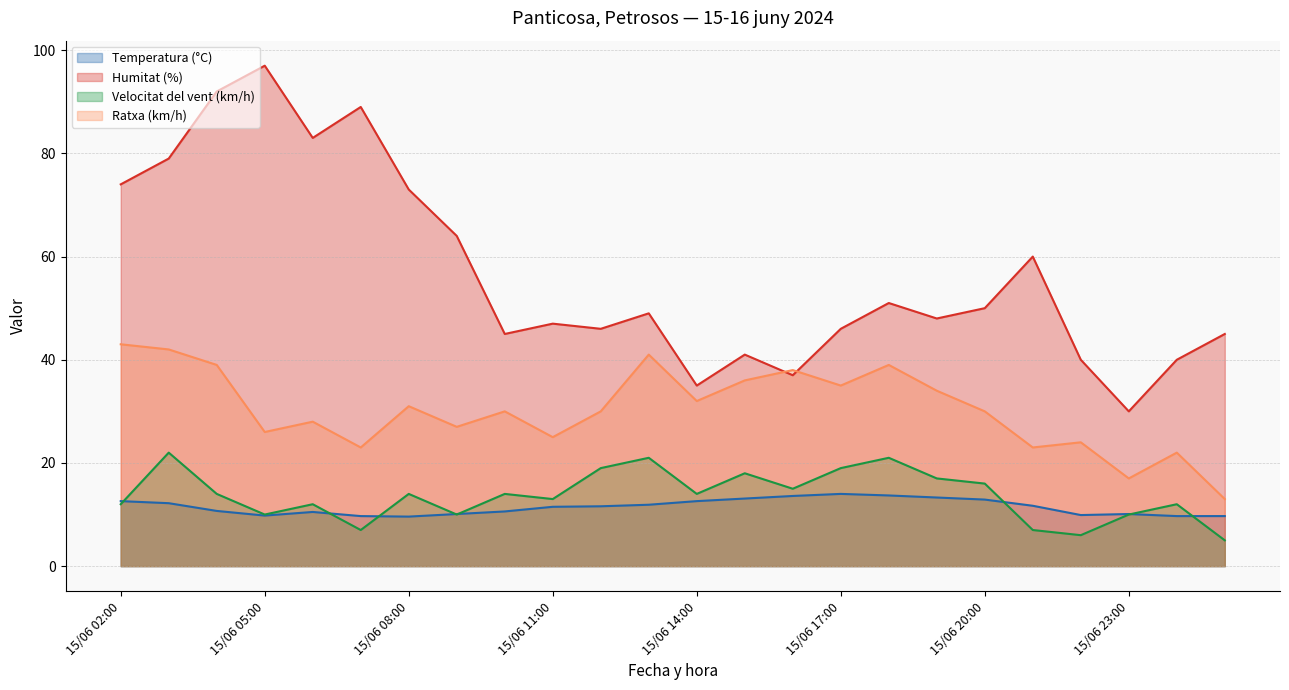

Rank the series by their maximum value, from lowest to highest.

Temperatura (°C), Velocitat del vent (km/h), Ratxa (km/h), Humitat (%)